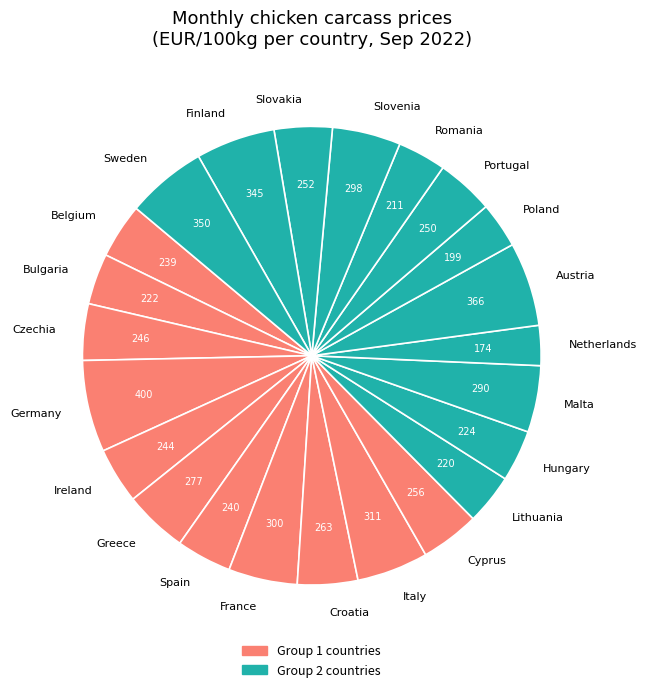

True or false: Romania accounts for 3% of the total.

True